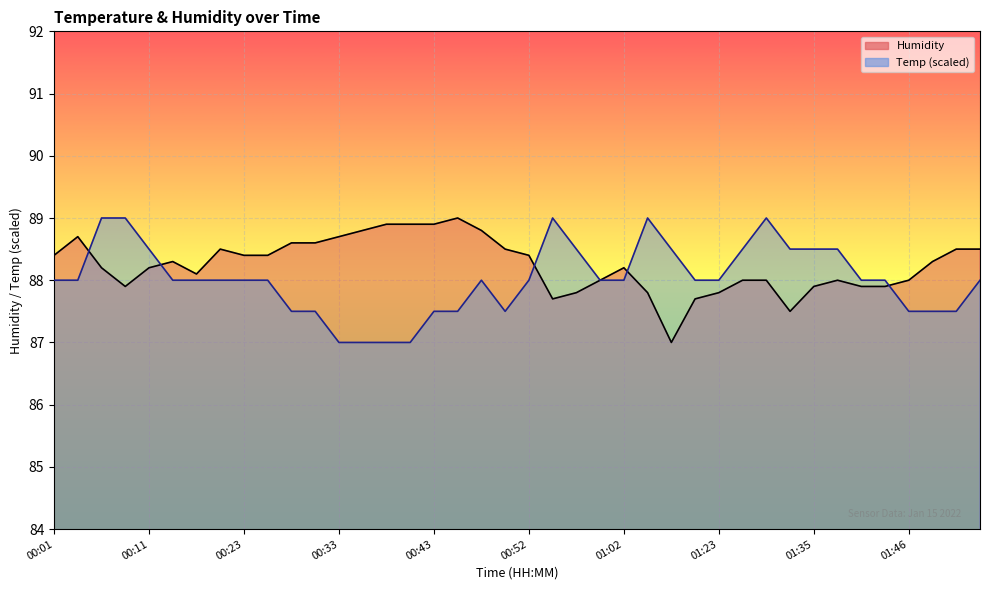

Which series has the largest range (max minus min)?

Humidity